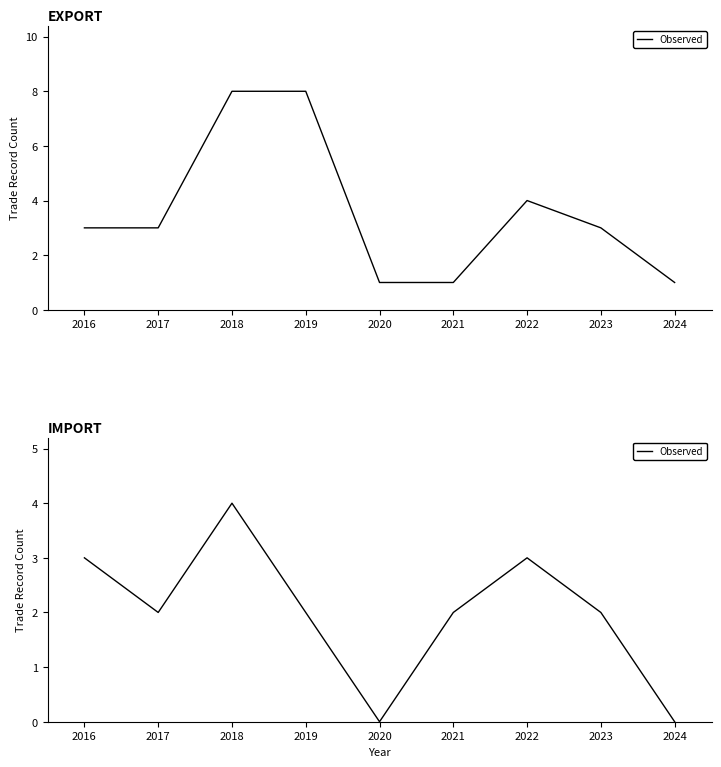

How many series are shown in this chart?

1